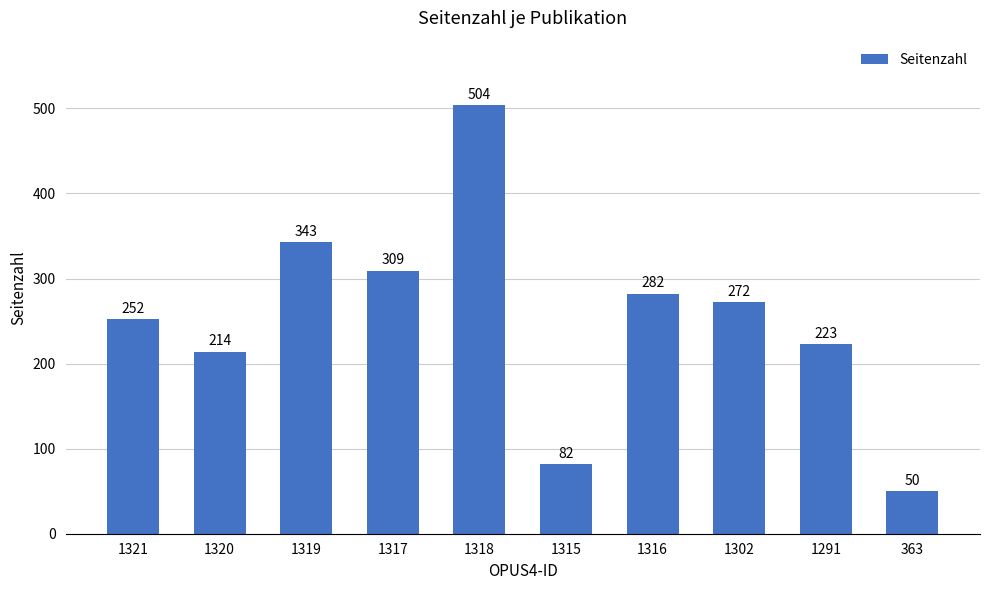

At which category does the chart reach its minimum across all series?

363